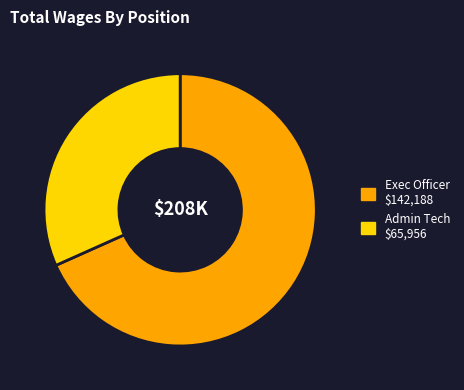

Does any single category account for the majority?

Yes